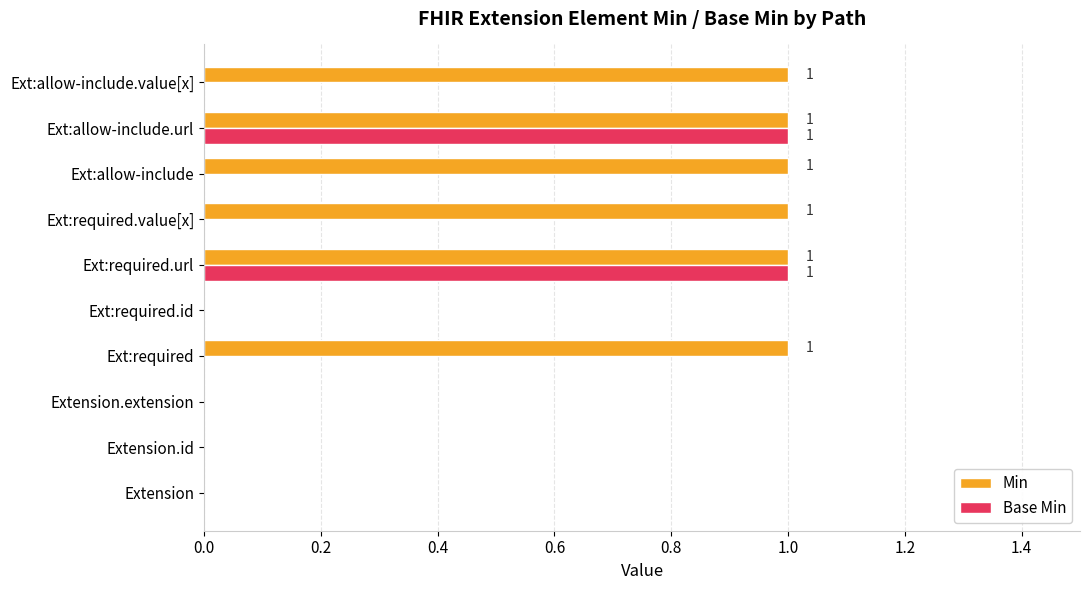

Is it true that Base Min equals 0 at Ext:allow-include?

True